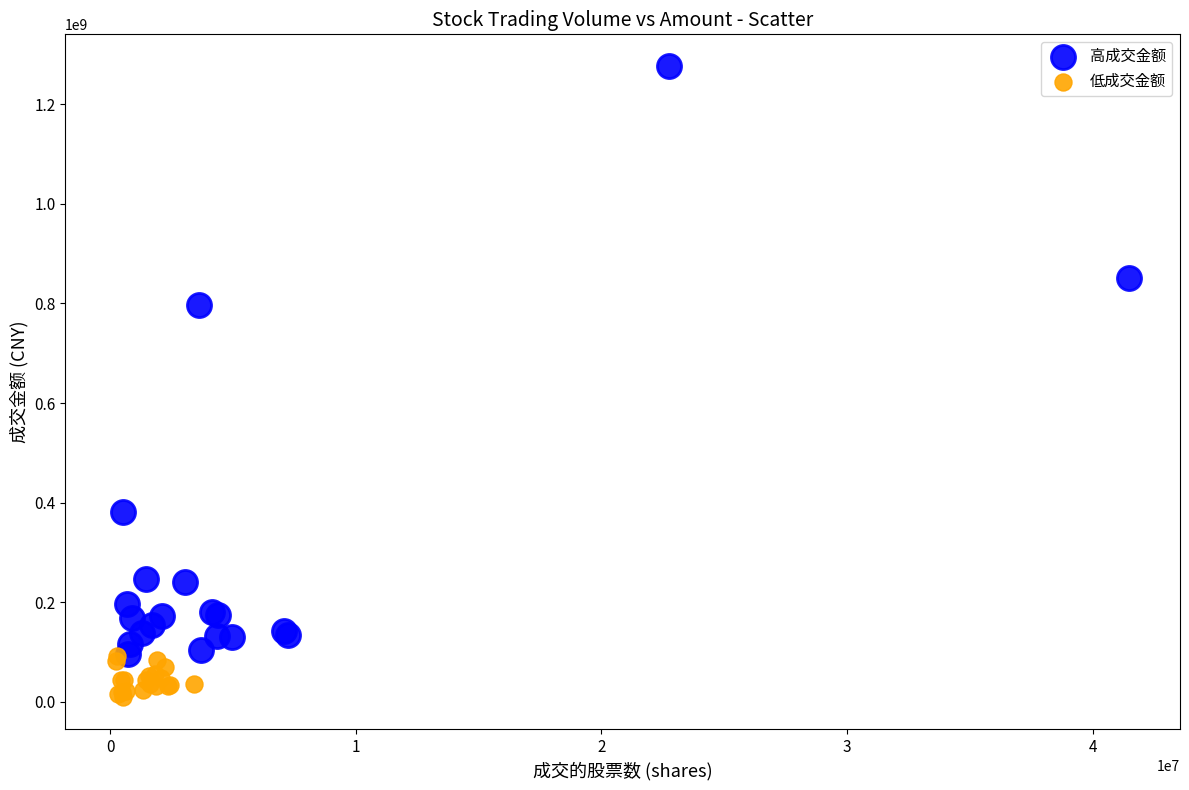

Which series has the largest Y range (max minus min)?

高成交金额